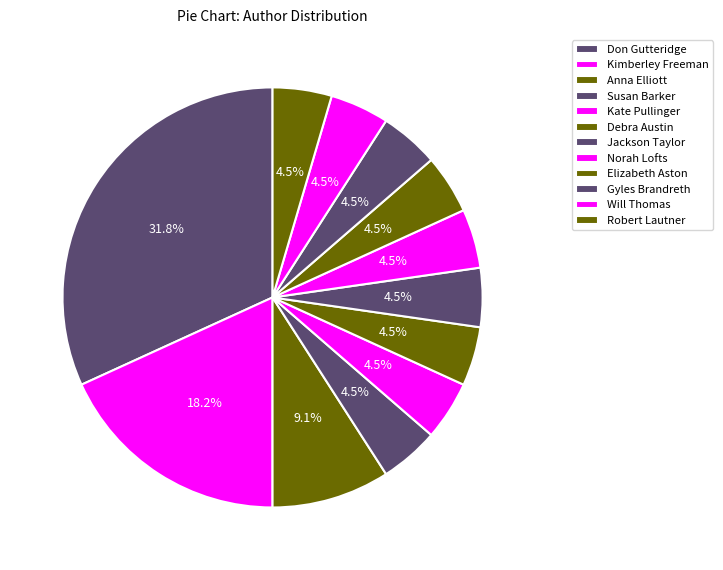

Between Jackson Taylor and Debra Austin, which is larger?

Debra Austin